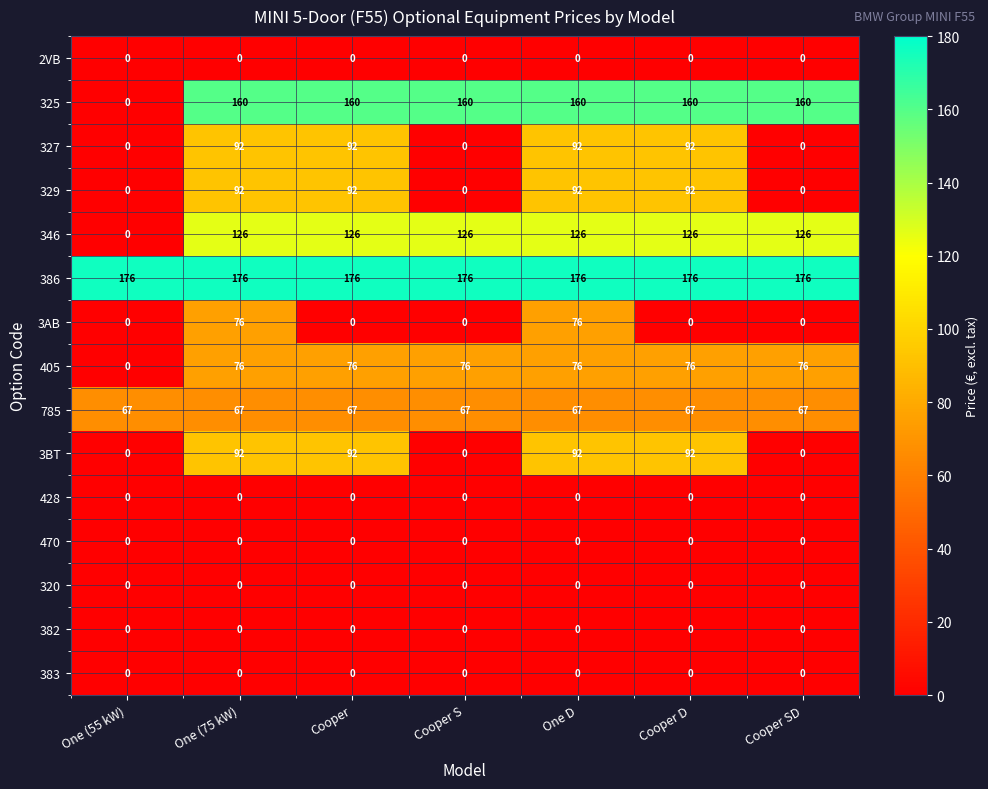

Is it true that 405 equals 134 at Cooper?

False